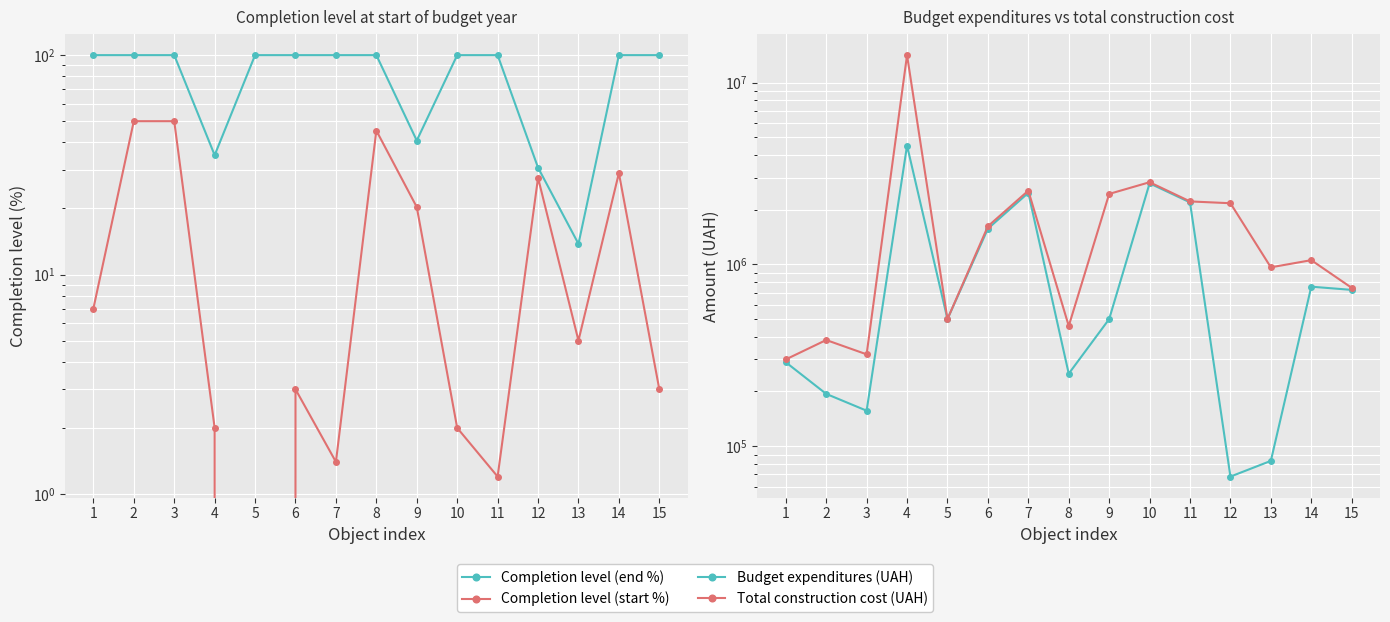

The value of Completion level (end %) at 4 is 62.0. True or false?

False